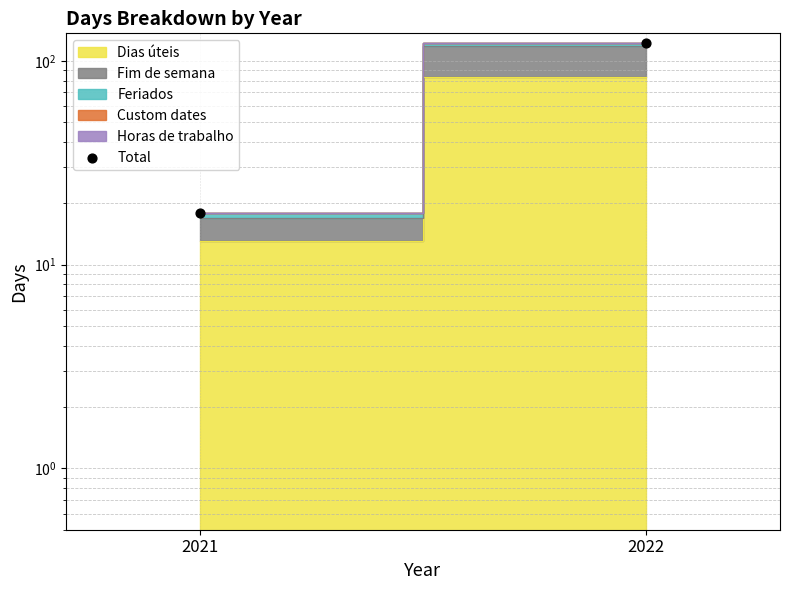

Between 2022 and 2021, which is larger?

2022